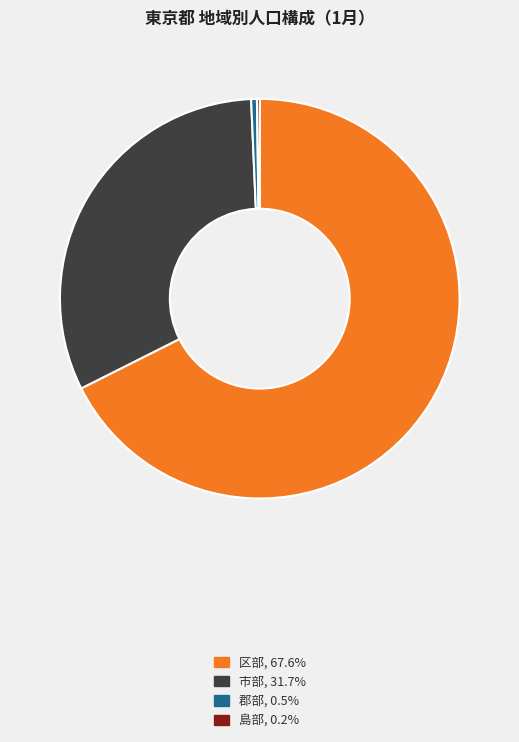

What is the largest slice in the pie chart?

区部